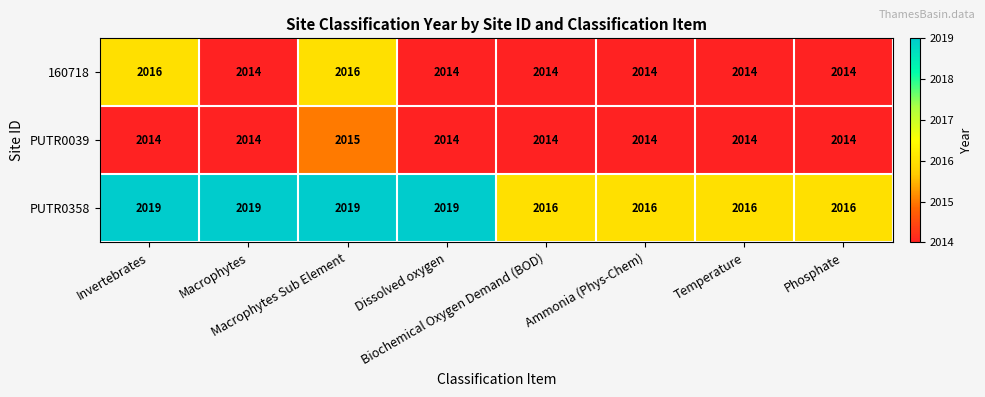

What is the difference between the maximum and minimum values in the PUTR0358 series?

3